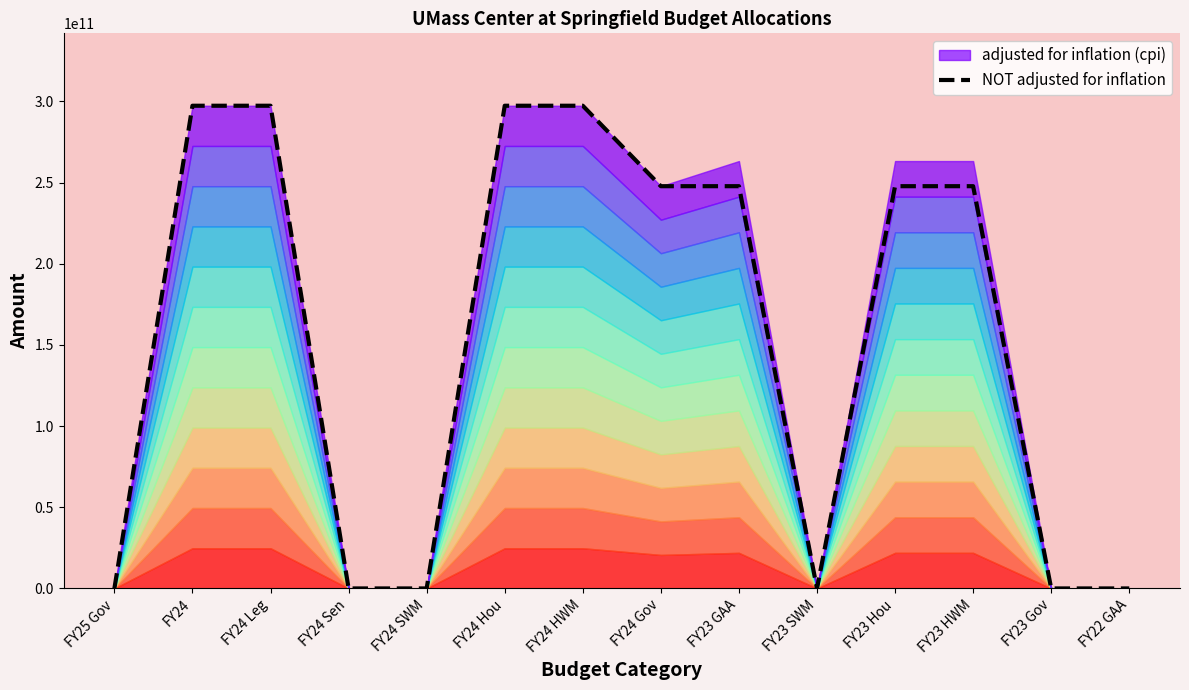

Is it true that the value at FY24 is 297371300000.0?

True